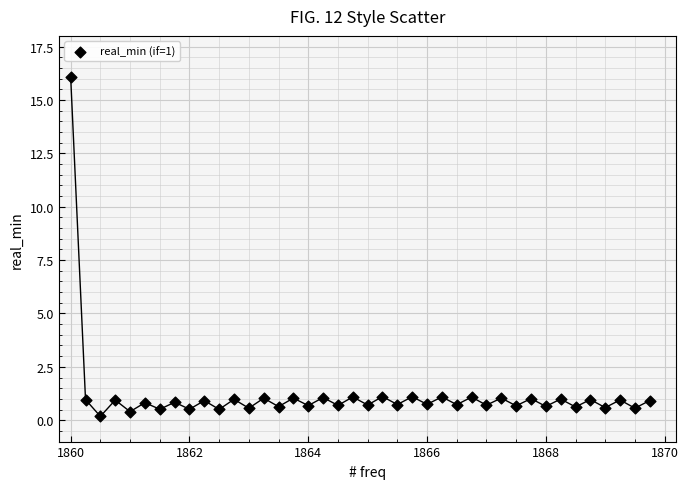

What is the range of Y values (max minus min)?

15.9